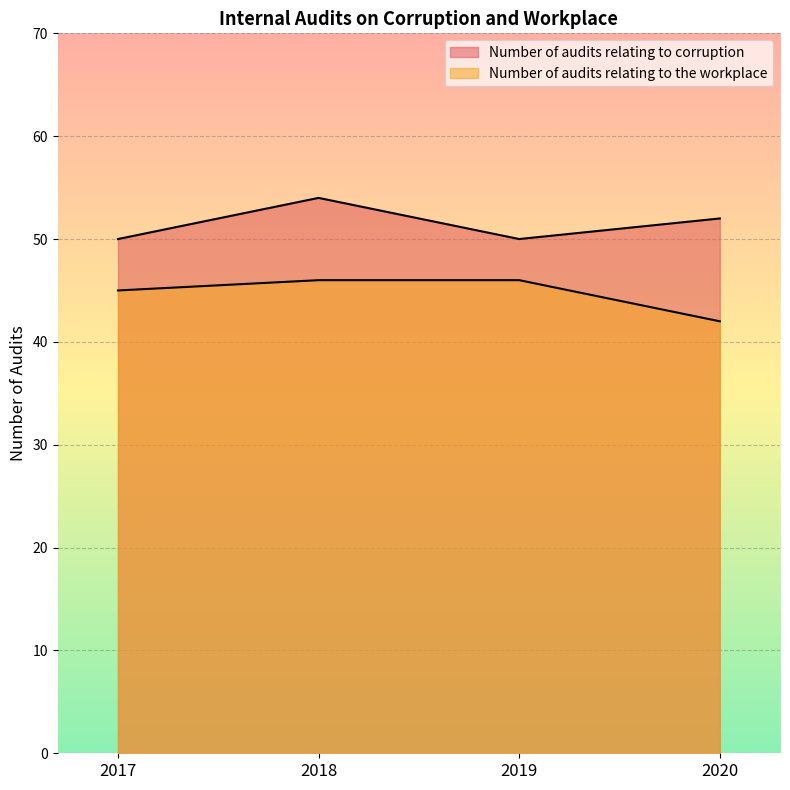

What is the lowest value of the Number of audits relating to corruption series?

50